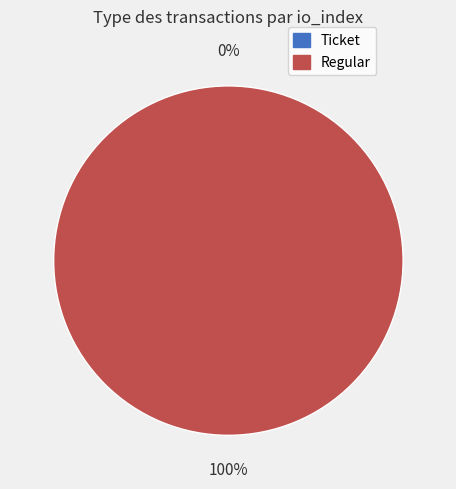

How much of the chart is everything except Ticket?

100.0%